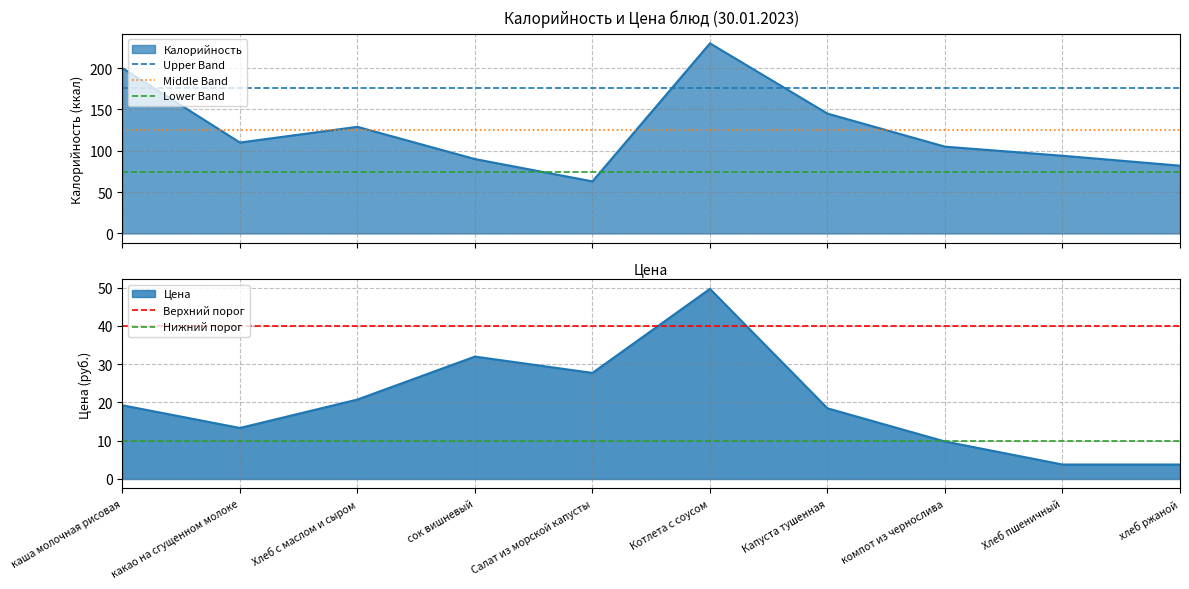

How many lines are shown in the chart?

5